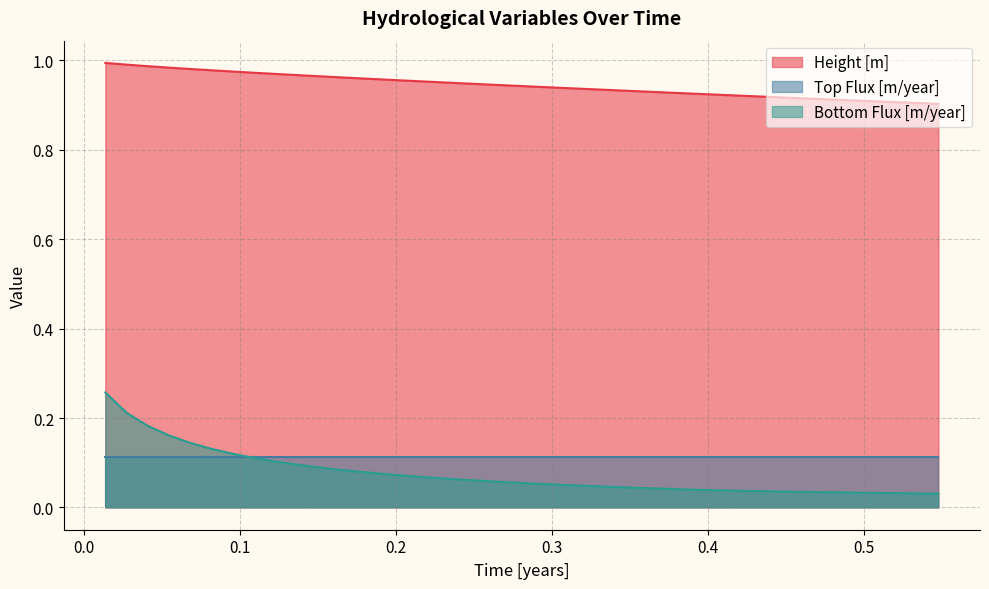

Rank the series by their maximum value, from highest to lowest.

Height [m], Bottom Flux [m/year], Top Flux [m/year]